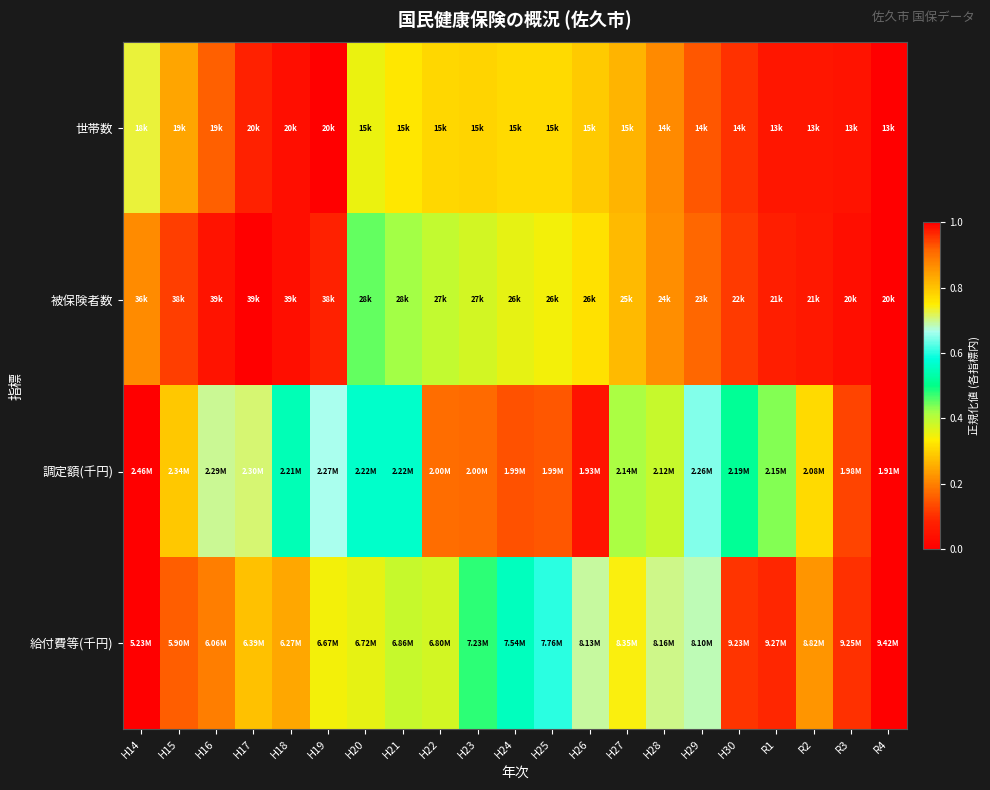

How many categories are shown in the chart?

21